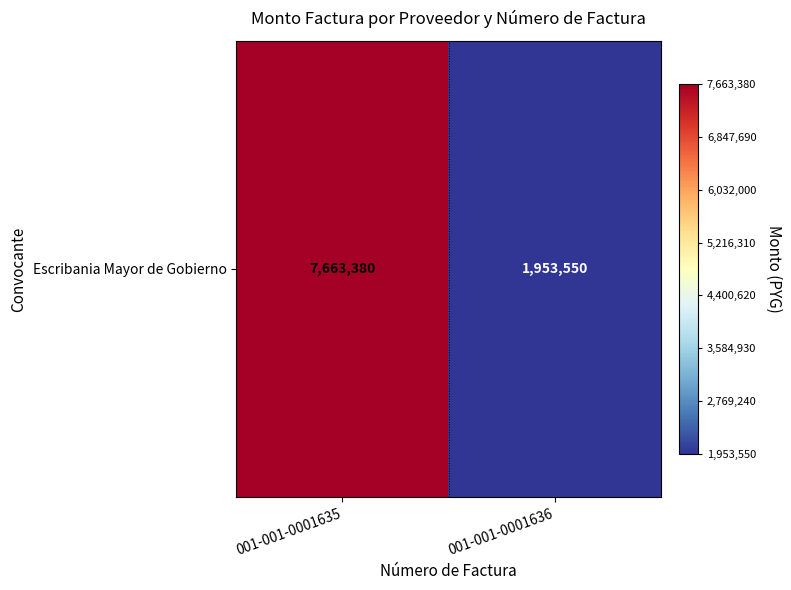

The value at 001-001-0001636 is 1953550. True or false?

True